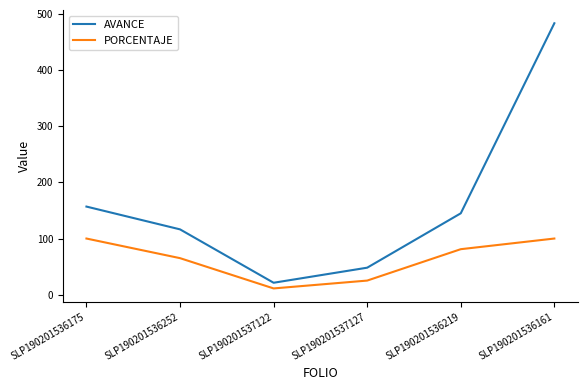

The value of PORCENTAJE at SLP190201536175 is 44.2. True or false?

False